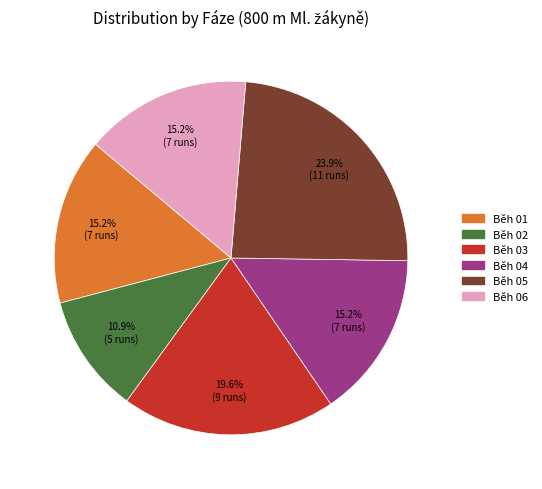

What percentage is the Běh 01 slice, to the nearest percent?

15%